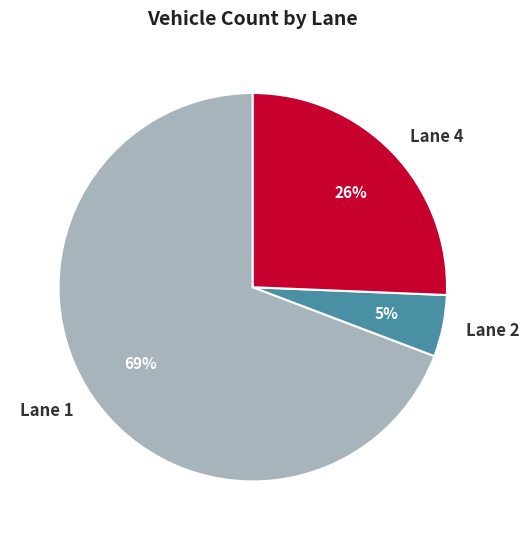

True or false: Lane 1 accounts for 48% of the total.

False